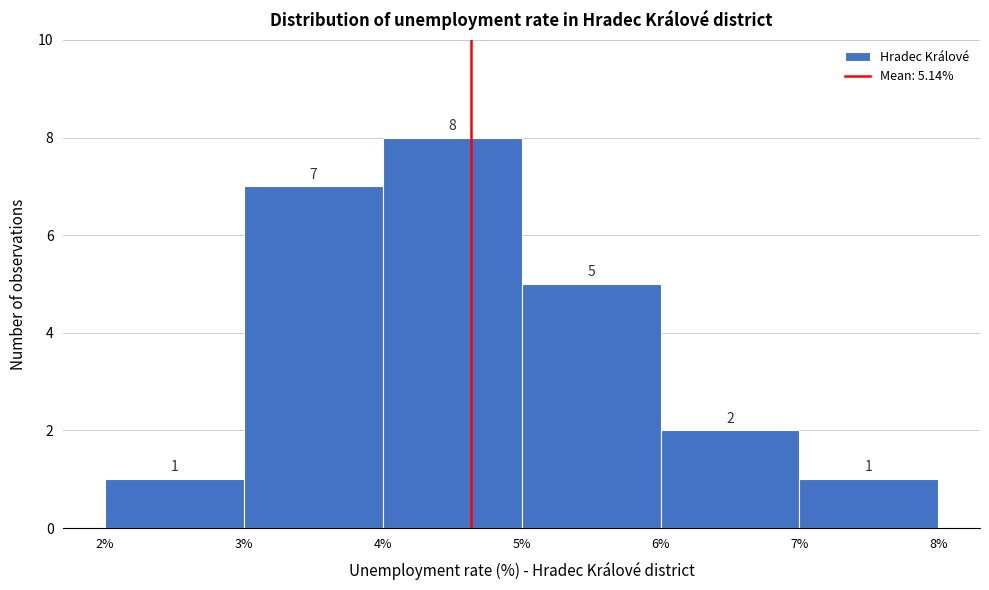

Reading right to left, list all the values displayed in this chart.

7%=1	6%=2	5%=5	4%=8	3%=7	2%=1